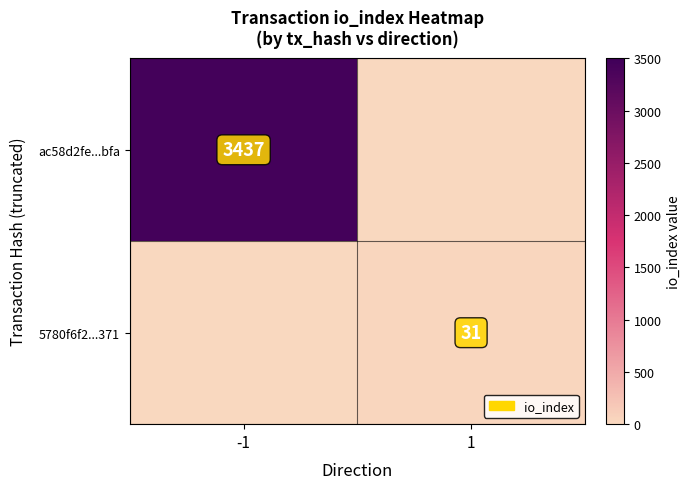

Is the value of ac58d2fe...bfa at -1 greater than the value of 5780f6f2...371 at 1?

Yes